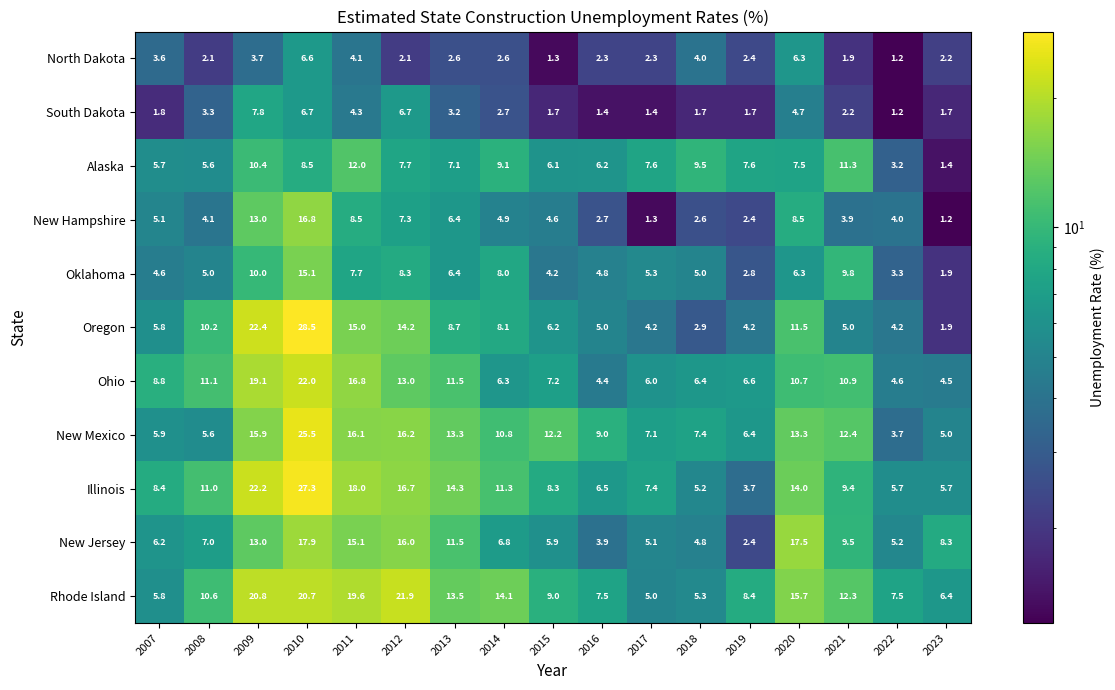

Which series changed the most between 2010 and 2012?

Oregon